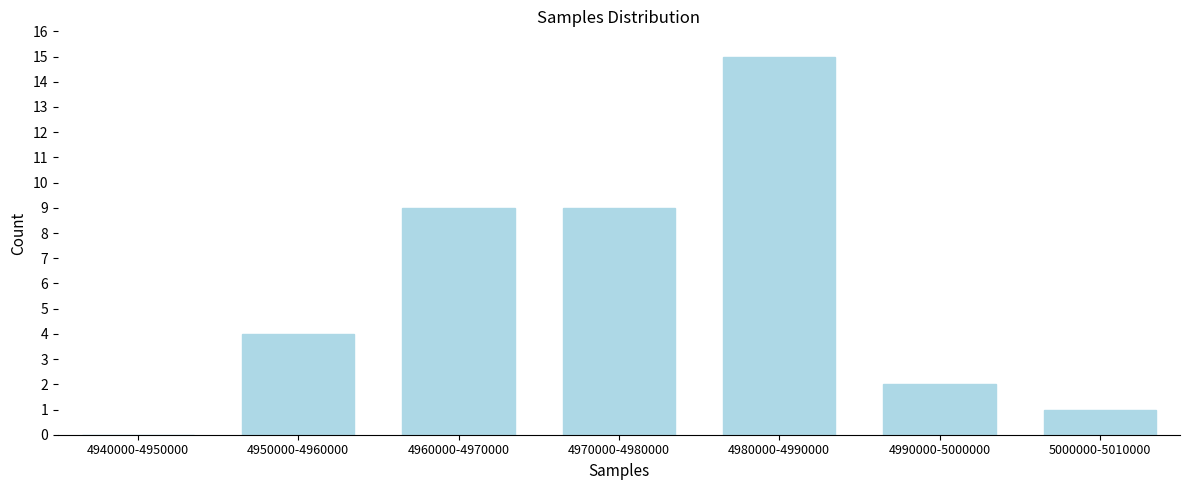

Reading right to left, extract all data points from this chart.

5000000-5010000=1	4990000-5000000=2	4980000-4990000=15	4970000-4980000=9	4960000-4970000=9	4950000-4960000=4	4940000-4950000=0